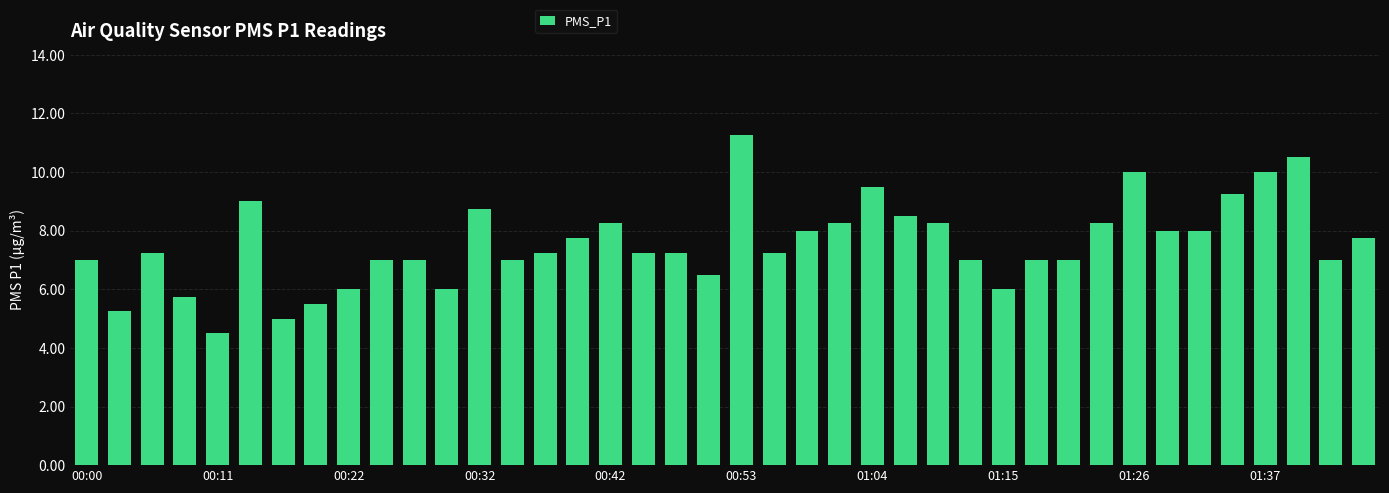

What is the value of the 8th bar from the left?

5.5